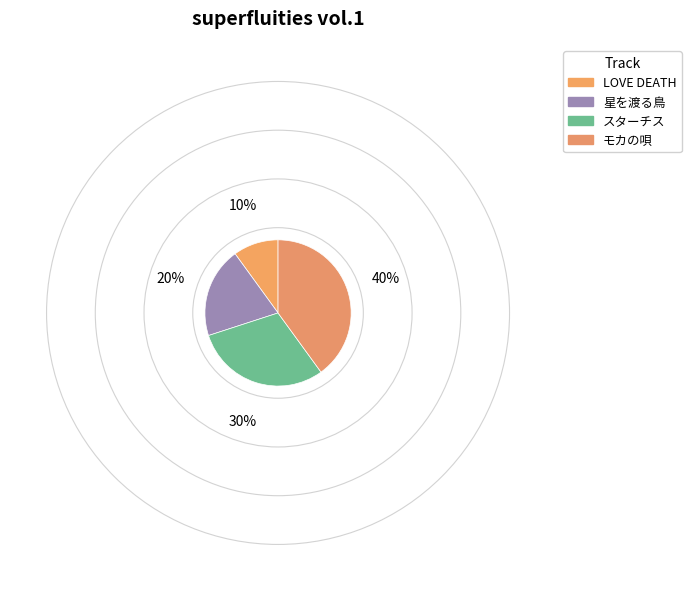

Count the number of slices in the pie.

4